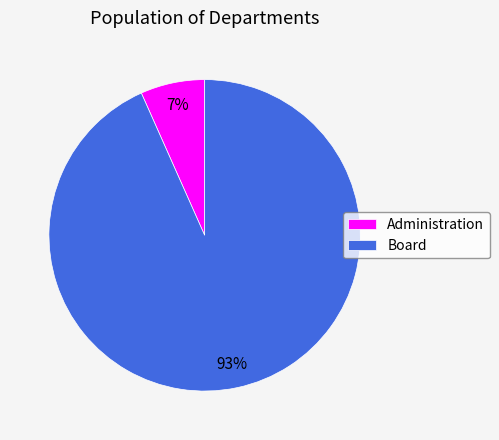

Rank the categories by value from lowest to highest.

Administration, Board